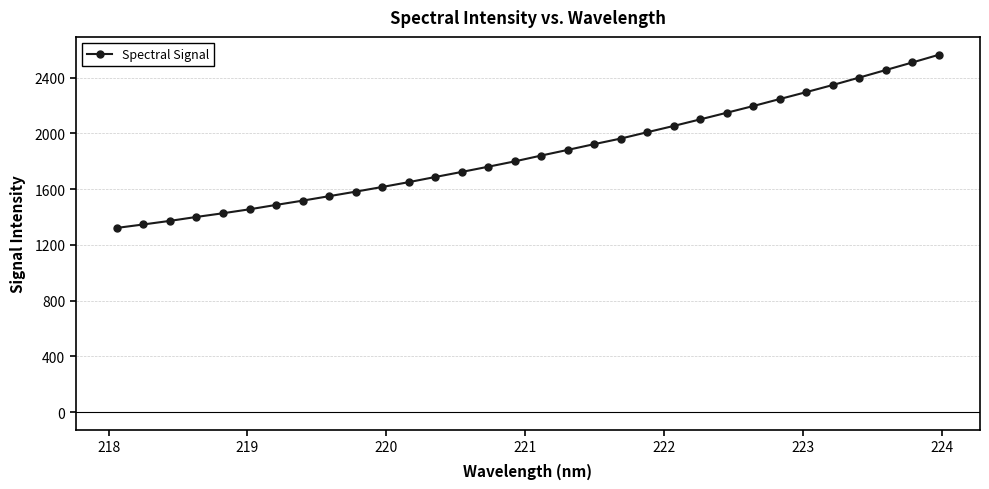

How many lines are shown in the chart?

1